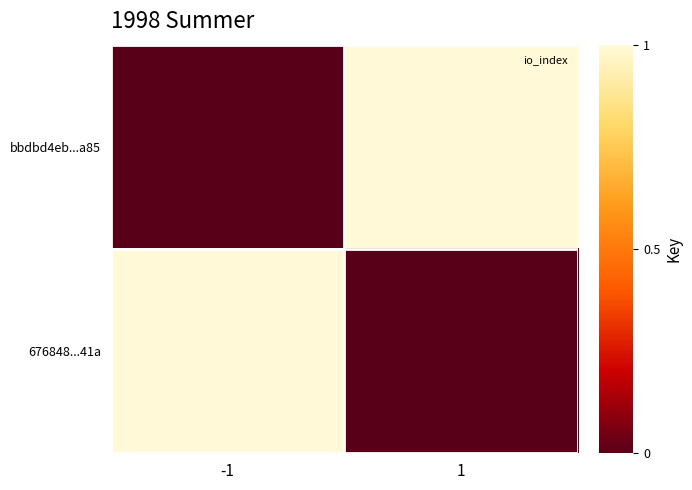

At which category is the sum across all series the highest?

-1